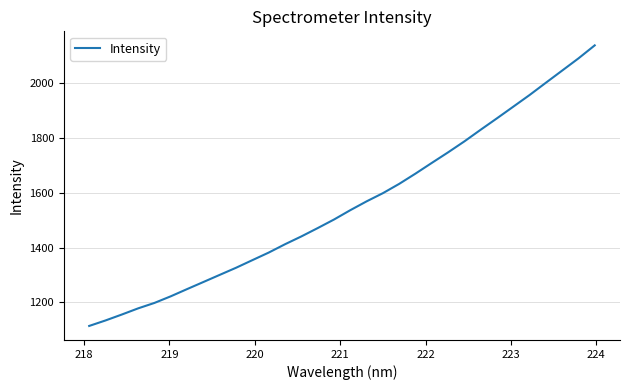

What is the maximum value shown in the chart?

2137.7